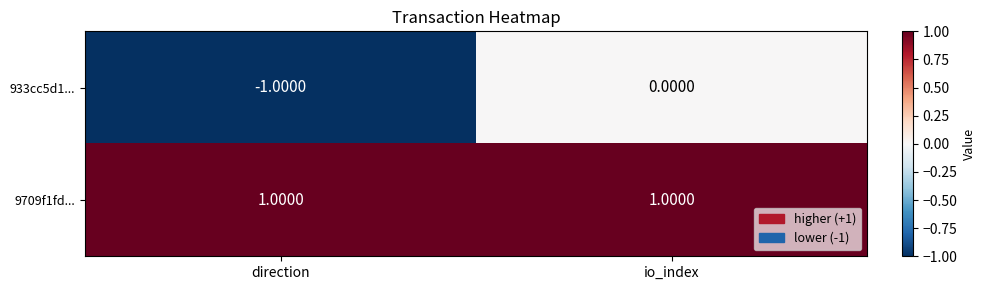

At how many categories does at least one series exceed 0?

2